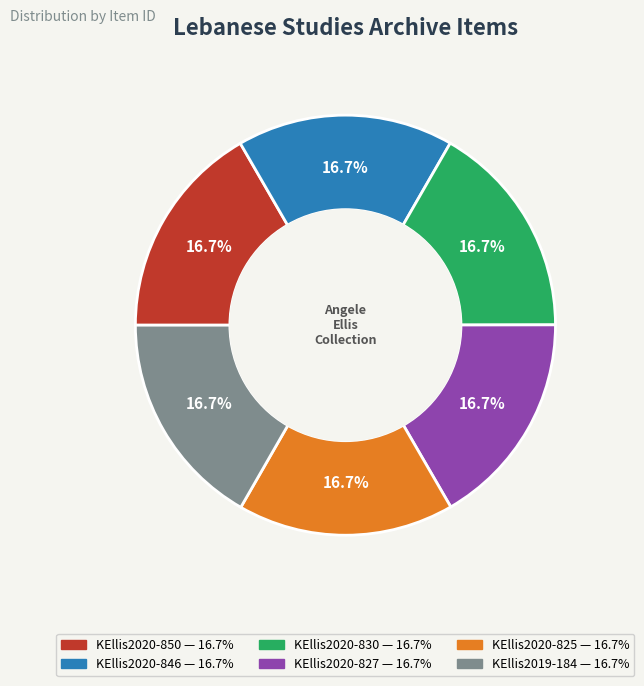

Do KEllis2019-184 and KEllis2020-830 together represent more than half of the pie?

No